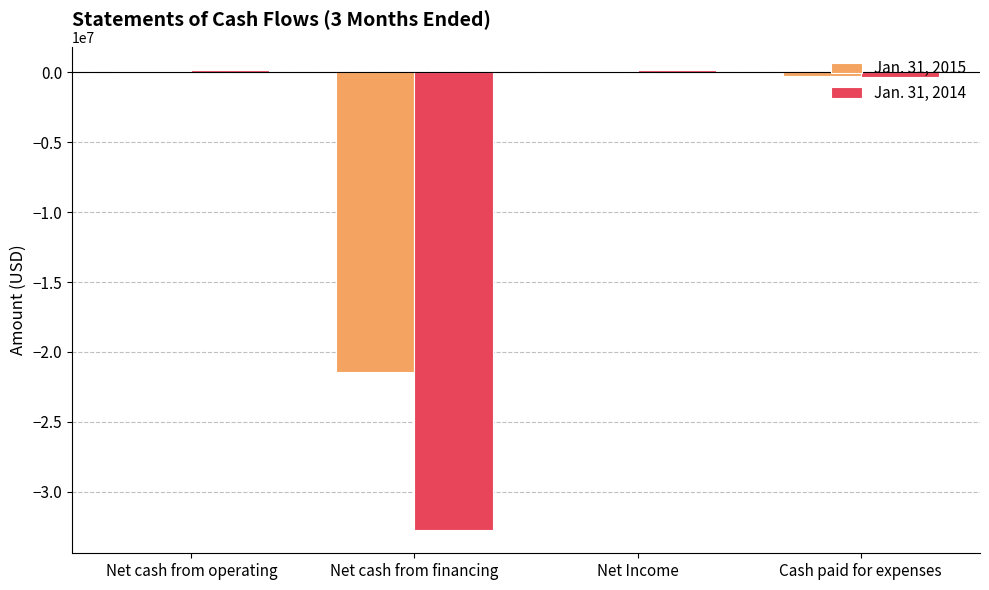

What is the sum of all Jan. 31, 2014 values?

-32704316